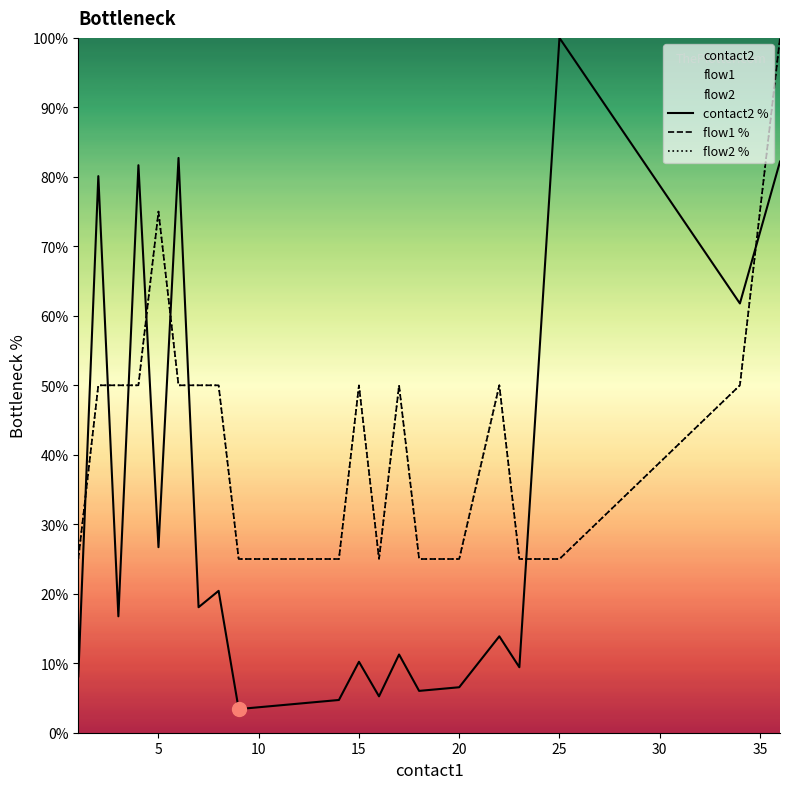

What is the greatest value displayed?

100.0